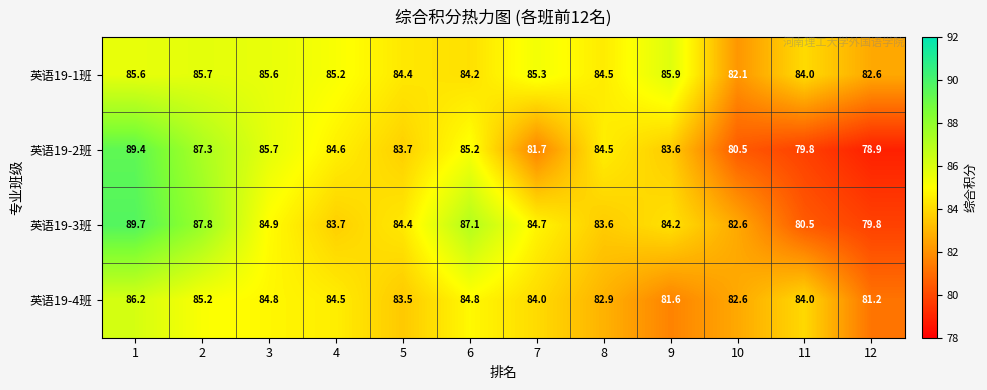

Which category has the lowest value across all series?

12